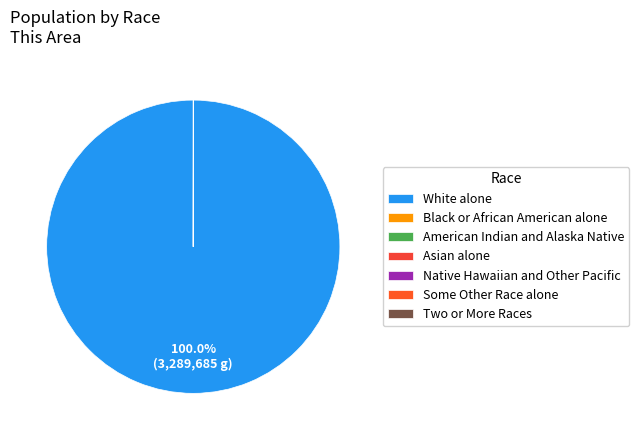

Does any single category account for the majority?

Yes